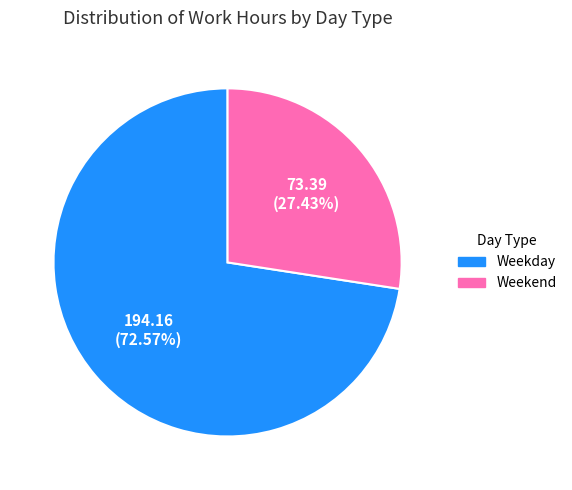

Which has a higher value, Weekend or Weekday?

Weekday